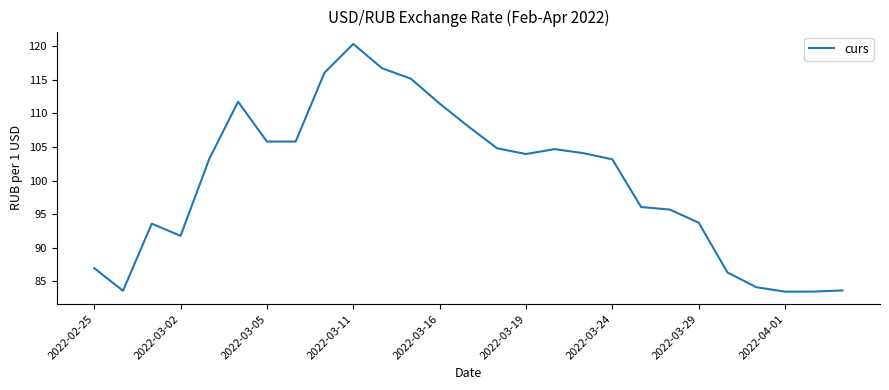

What is the smallest value displayed?

83.4